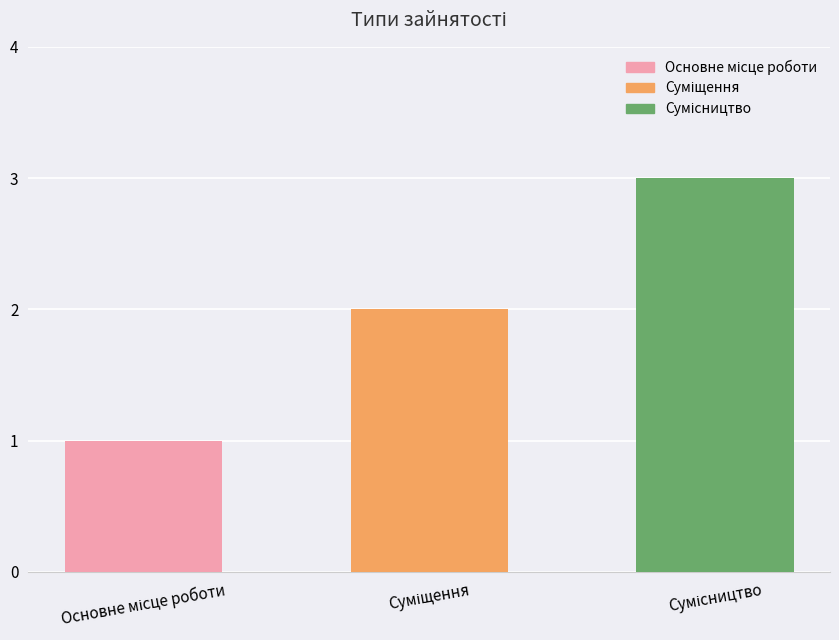

What is the maximum value shown in the chart?

3